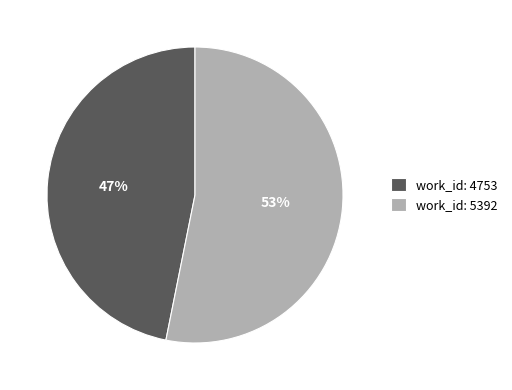

To the nearest percent, what is the difference between the largest and smallest slice percentages?

6%